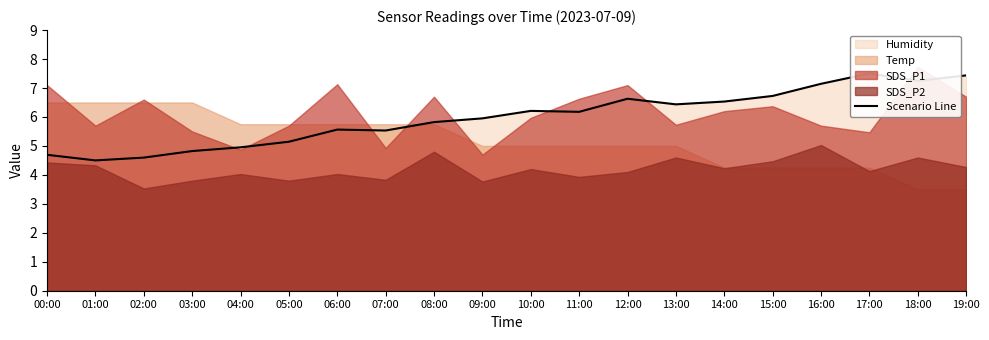

At which category does the chart reach its peak across all series?

17:00